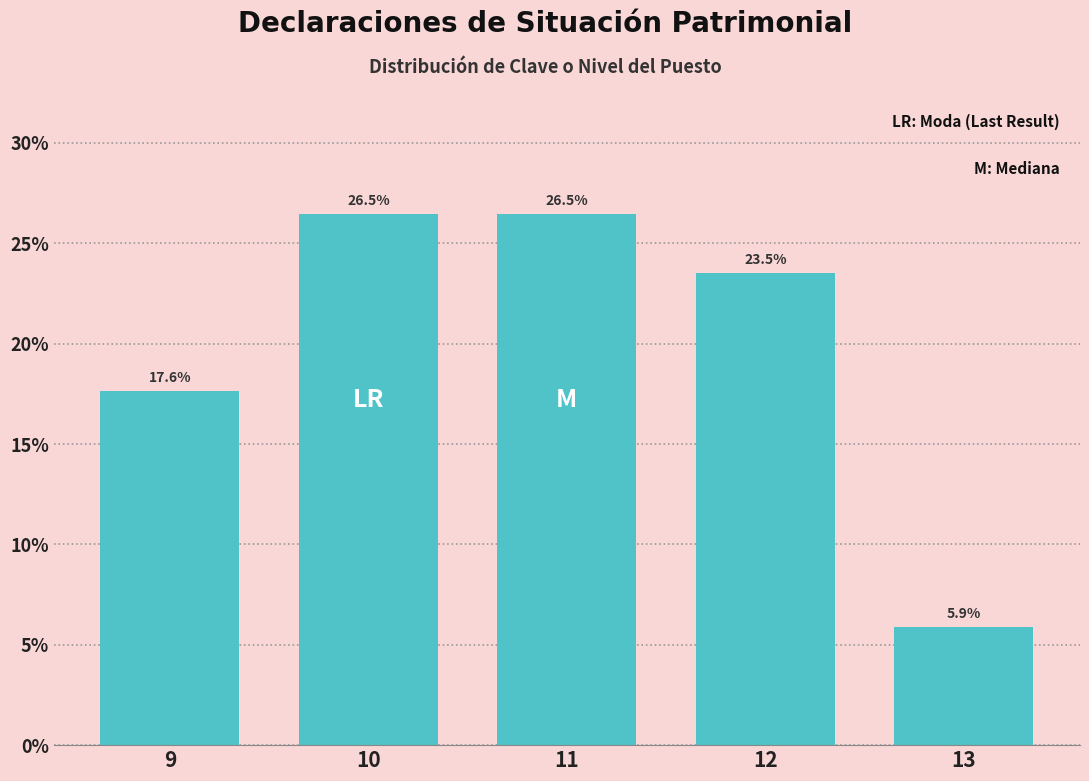

Reading right to left, what are all the values shown in this chart?

5.9	23.5	26.5	26.5	17.6